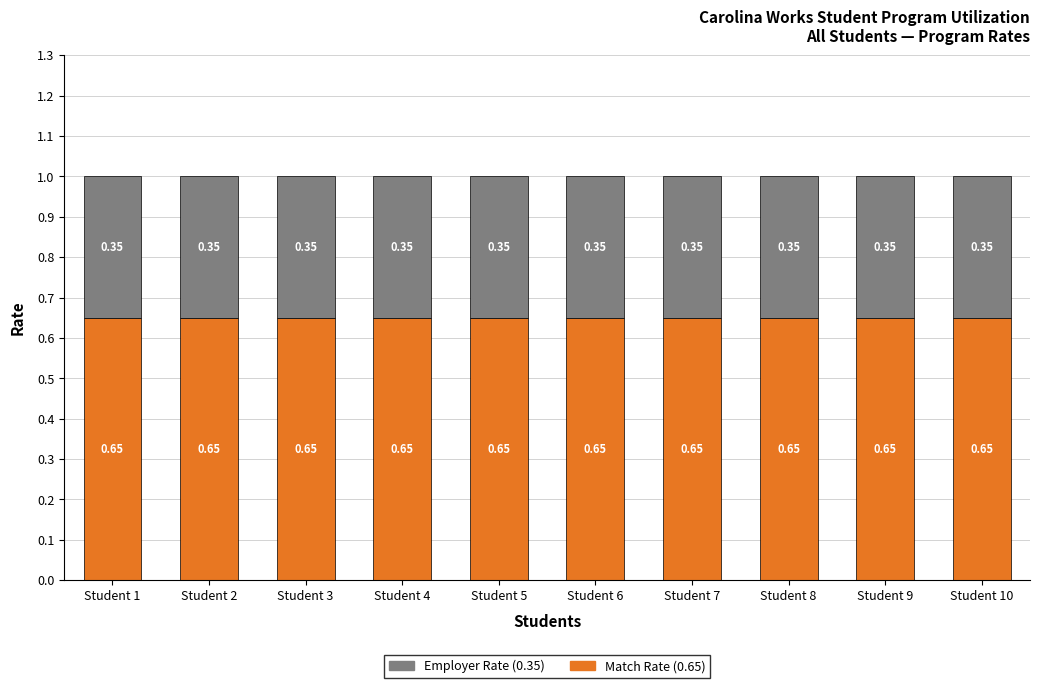

What is the total value across all series at Student 8?

1.0